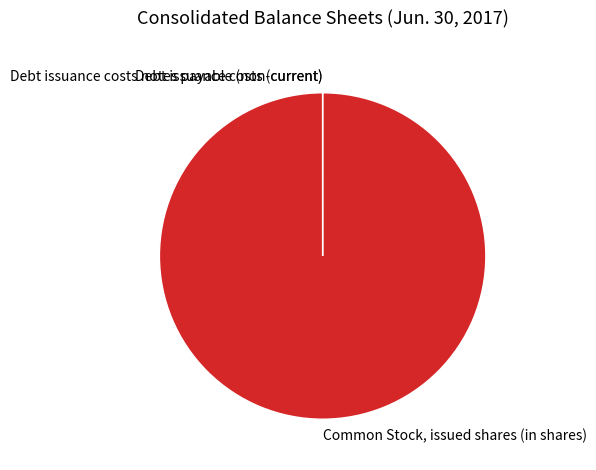

Which category has the biggest portion of the pie?

Common Stock, issued shares (in shares)